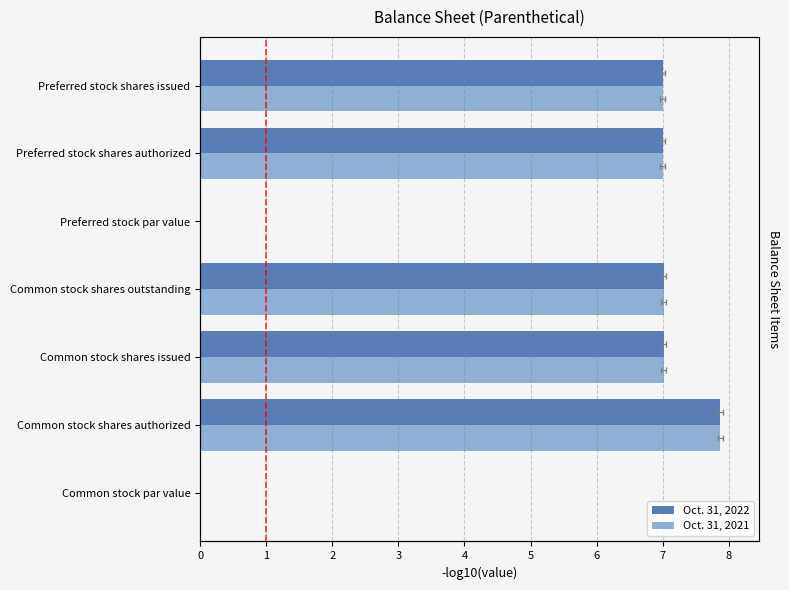

What are all the series names shown in the legend?

Oct. 31, 2022, Oct. 31, 2021